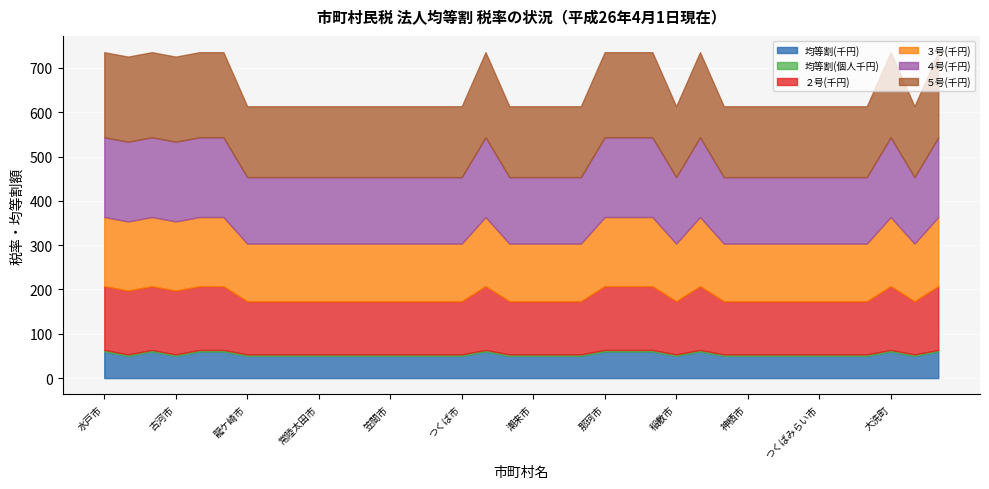

Reading left to right, list all the values displayed in this chart.

均等割(千円): 60.0	50.0	60.0	50.0	60.0	60.0	50.0	50.0	50.0	50.0	50.0	50.0	50.0	50.0	50.0	50.0	60.0	50.0	50.0	50.0	50.0	60.0	60.0	60.0	50.0	60.0	50.0	50.0	50.0	50.0	50.0	50.0	50.0	60.0	50.0	60.0
均等割(個人千円): 3.5	3.5	3.5	3.5	3.5	3.5	3.5	3.5	3.5	3.5	3.5	3.5	3.5	3.5	3.5	3.5	3.5	3.5	3.5	3.5	3.5	3.5	3.5	3.5	3.5	3.5	3.5	3.5	3.5	3.5	3.5	3.5	3.5	3.5	3.5	3.5
２号(千円): 144.0	144.0	144.0	144.0	144.0	144.0	120.0	120.0	120.0	120.0	120.0	120.0	120.0	120.0	120.0	120.0	144.0	120.0	120.0	120.0	120.0	144.0	144.0	144.0	120.0	144.0	120.0	120.0	120.0	120.0	120.0	120.0	120.0	144.0	120.0	144.0
３号(千円): 156.0	156.0	156.0	156.0	156.0	156.0	130.0	130.0	130.0	130.0	130.0	130.0	130.0	130.0	130.0	130.0	156.0	130.0	130.0	130.0	130.0	156.0	156.0	156.0	130.0	156.0	130.0	130.0	130.0	130.0	130.0	130.0	130.0	156.0	130.0	156.0
４号(千円): 180.0	180.0	180.0	180.0	180.0	180.0	150.0	150.0	150.0	150.0	150.0	150.0	150.0	150.0	150.0	150.0	180.0	150.0	150.0	150.0	150.0	180.0	180.0	180.0	150.0	180.0	150.0	150.0	150.0	150.0	150.0	150.0	150.0	180.0	150.0	180.0
５号(千円): 192.0	192.0	192.0	192.0	192.0	192.0	160.0	160.0	160.0	160.0	160.0	160.0	160.0	160.0	160.0	160.0	192.0	160.0	160.0	160.0	160.0	192.0	192.0	192.0	160.0	192.0	160.0	160.0	160.0	160.0	160.0	160.0	160.0	192.0	160.0	192.0